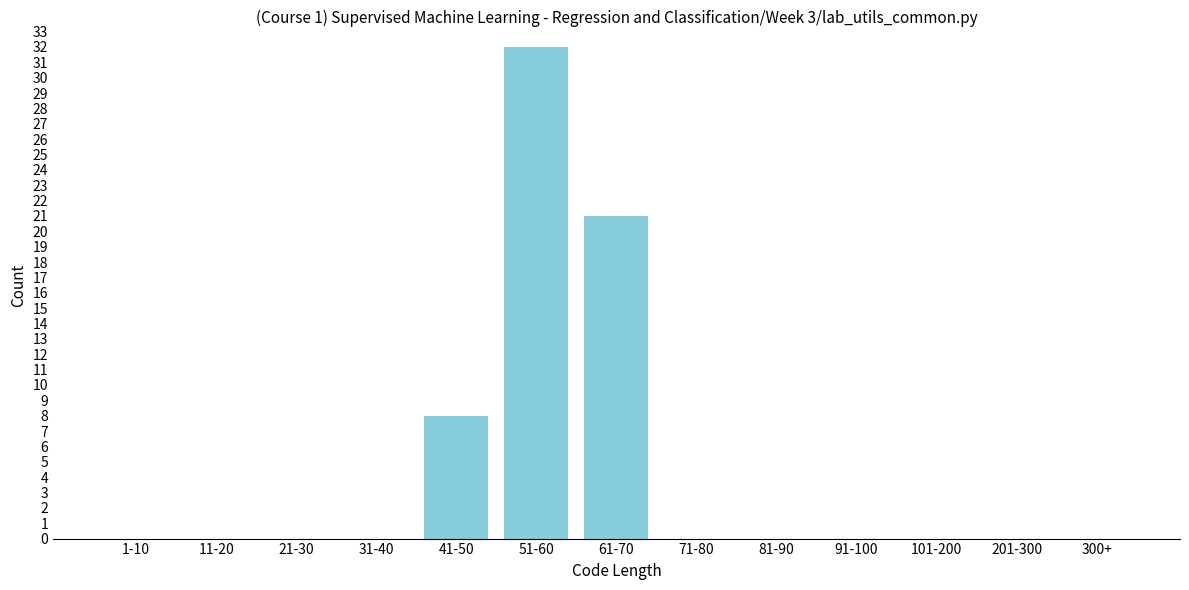

Reading left to right, transcribe all the data shown in this chart.

1-10=0	11-20=0	21-30=0	31-40=0	41-50=8	51-60=32	61-70=21	71-80=0	81-90=0	91-100=0	101-200=0	201-300=0	300+=0